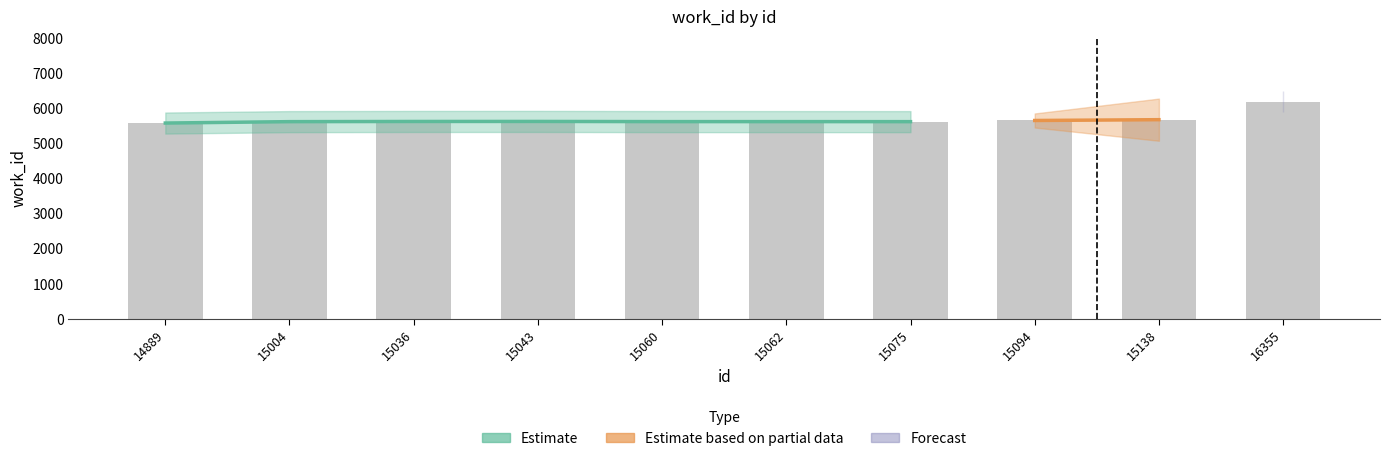

What is the minimum value shown in the chart?

5574